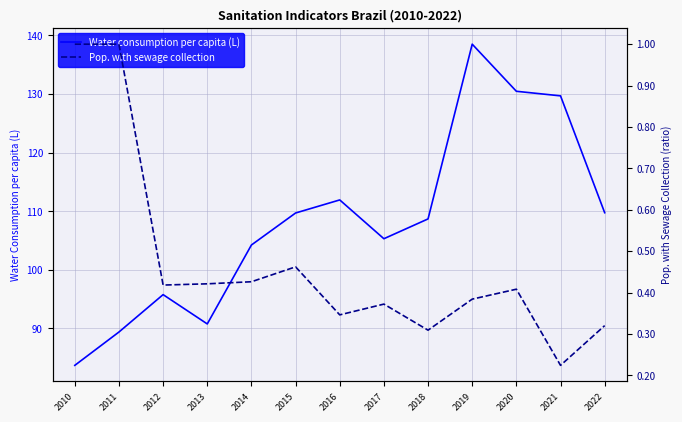

True or false: Pop. with sewage collection has a value of 0.4 at 2014.

True